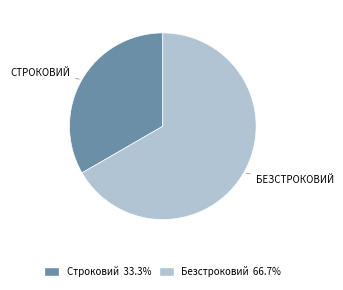

Which category has the smallest portion of the pie?

Строковий